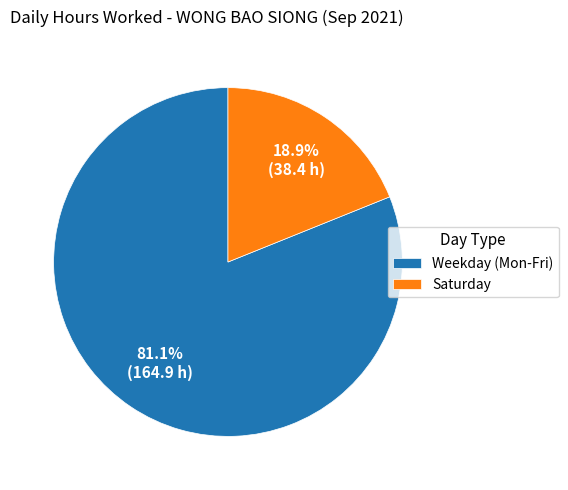

What is the ratio of the value at Weekday (Mon-Fri) to the value at Saturday?

4.3